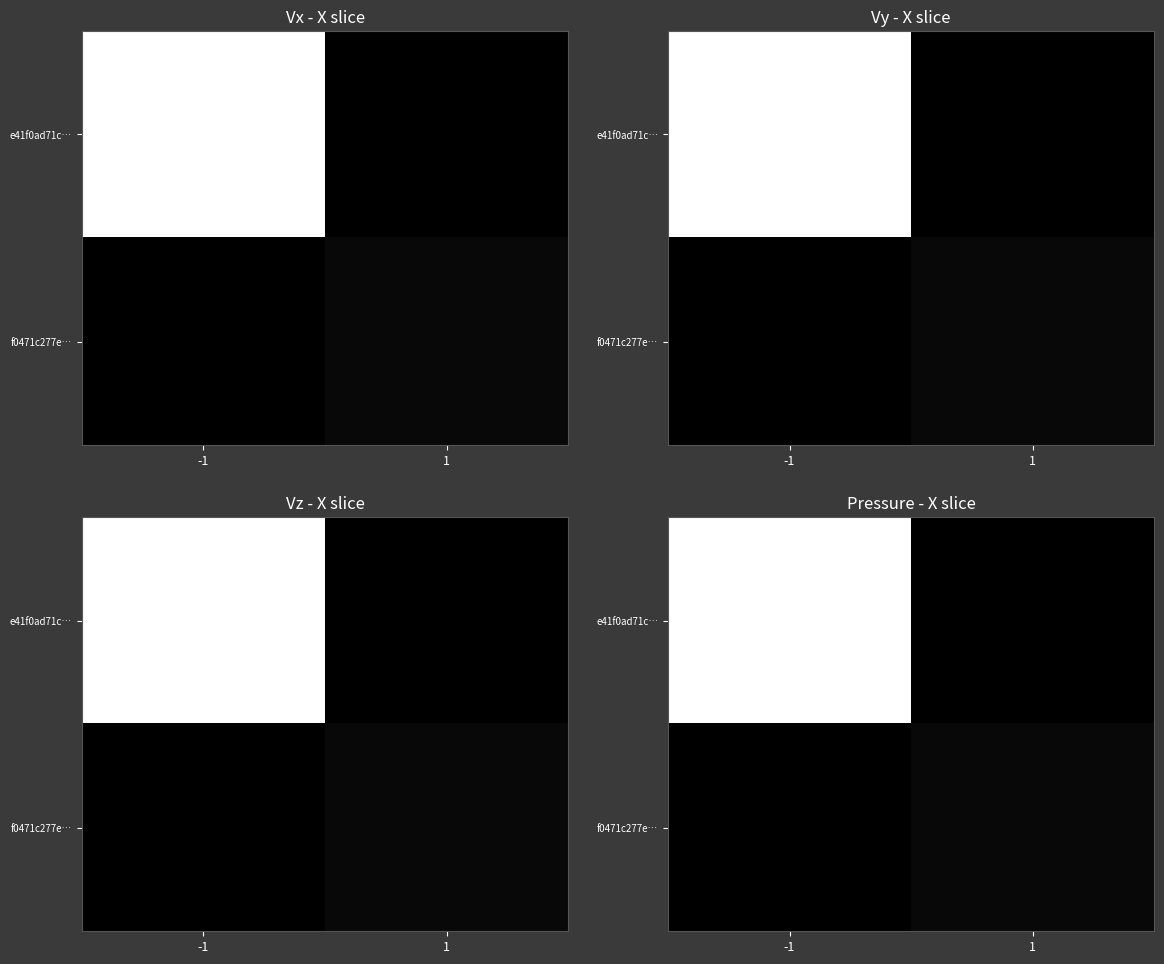

What is the spread (max minus min) of values at -1?

88